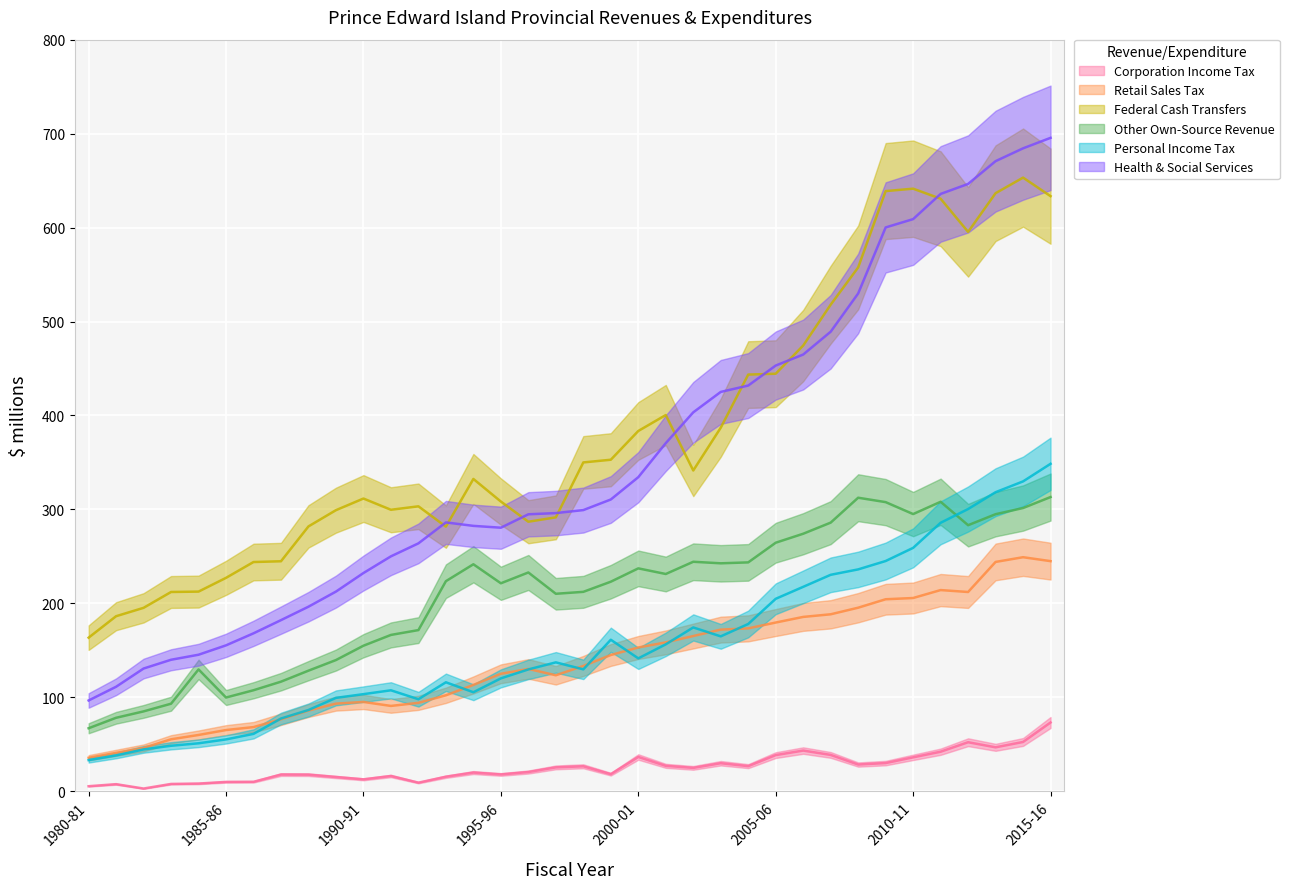

Reading left to right, extract all data points from this chart.

Corporation Income Tax: 5.4	7.5	2.9	7.8	8.2	9.9	10.1	17.7	17.6	15.2	12.7	16.2	9.2	15.5	19.9	17.9	20.4	25.4	26.6	18.2	36.5	27.0	24.9	29.8	26.7	38.5	43.3	38.7	28.4	30.0	36.1	42.1	52.2	46.8	52.5	73.2
Retail Sales Tax: 35.6	40.9	46.1	55.3	59.9	65.2	68.3	76.6	85.9	93.3	95.1	90.8	94.1	102.1	113.2	125.0	130.2	123.5	133.4	145.0	153.0	158.5	165.2	172.1	173.4	179.6	185.6	188.4	195.4	204.4	205.7	214.1	212.1	244.1	249.1	244.9
Federal Cash Transfers: 163.5	186.3	195.2	212.1	212.5	227.1	244.0	244.8	281.9	299.2	311.6	299.6	303.3	281.7	332.4	308.4	286.9	291.5	350.0	352.9	383.5	400.5	341.4	387.0	443.5	444.4	474.4	517.9	557.6	638.8	641.4	630.7	595.4	636.6	653.2	633.4
Other Own-Source Revenue: 67.1	78.2	85.0	93.2	129.7	99.8	107.5	116.6	128.4	139.7	154.9	166.4	171.5	223.6	241.6	221.4	232.9	210.2	212.3	223.0	237.2	231.2	244.3	242.6	243.6	264.5	274.1	285.9	312.4	307.7	295.0	308.1	283.2	294.9	301.5	313.2
Personal Income Tax: 33.2	38.1	44.6	48.4	51.0	55.2	61.1	77.4	86.5	99.4	103.4	107.4	97.9	116.0	105.4	120.1	129.7	137.2	129.7	161.3	141.4	156.4	174.4	164.9	178.0	204.8	217.6	230.4	236.1	245.1	259.1	285.8	300.4	318.3	329.8	348.5
Health & Social Services: 96.6	111.2	130.6	140.0	145.3	155.3	168.1	182.1	196.4	212.5	232.3	250.0	263.9	286.1	282.5	280.5	294.8	296.1	299.3	310.6	334.3	370.5	403.3	425.1	431.8	453.1	464.8	489.1	529.9	600.1	609.0	635.8	646.4	670.7	684.3	695.5